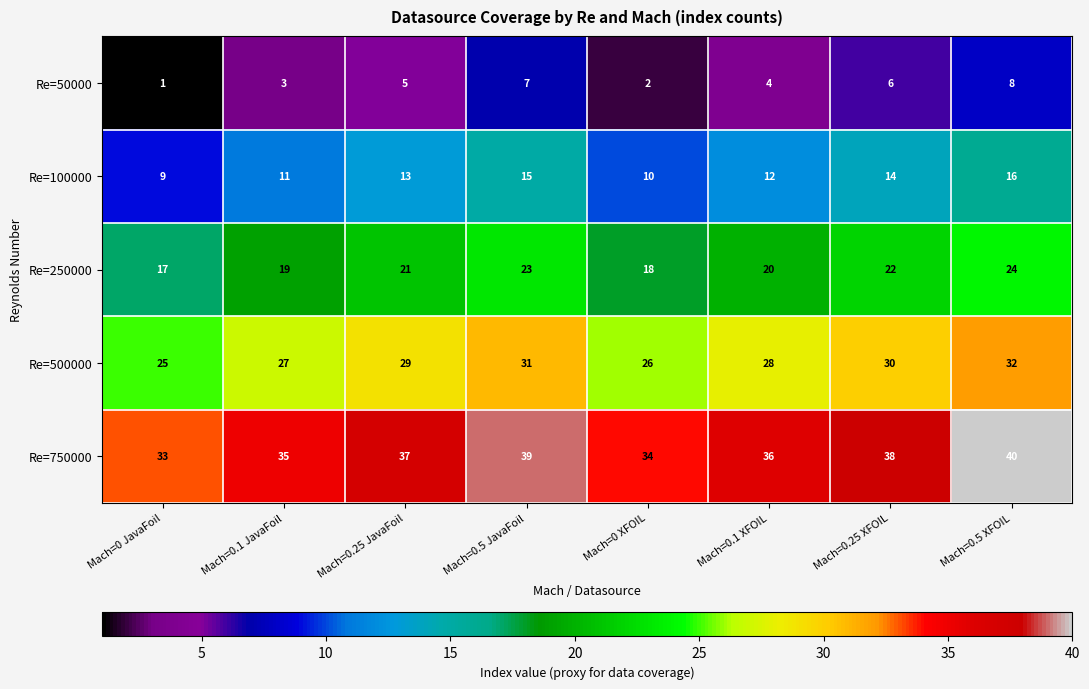

The value of Re=750000 at Mach=0.1 XFOIL is 36. True or false?

True